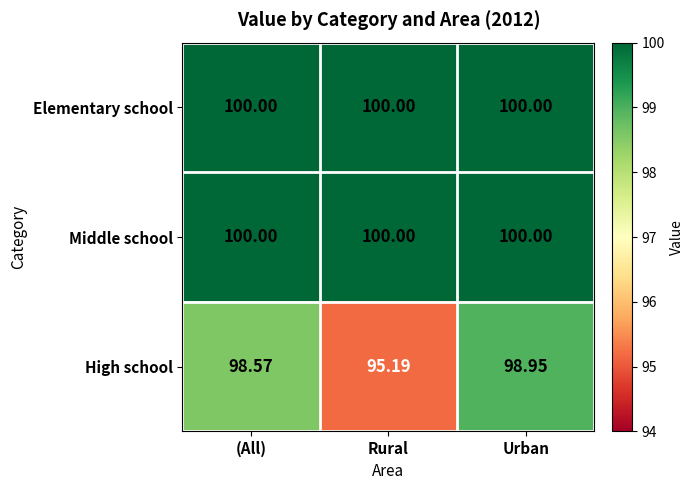

At which category is the sum across all series the highest?

Urban